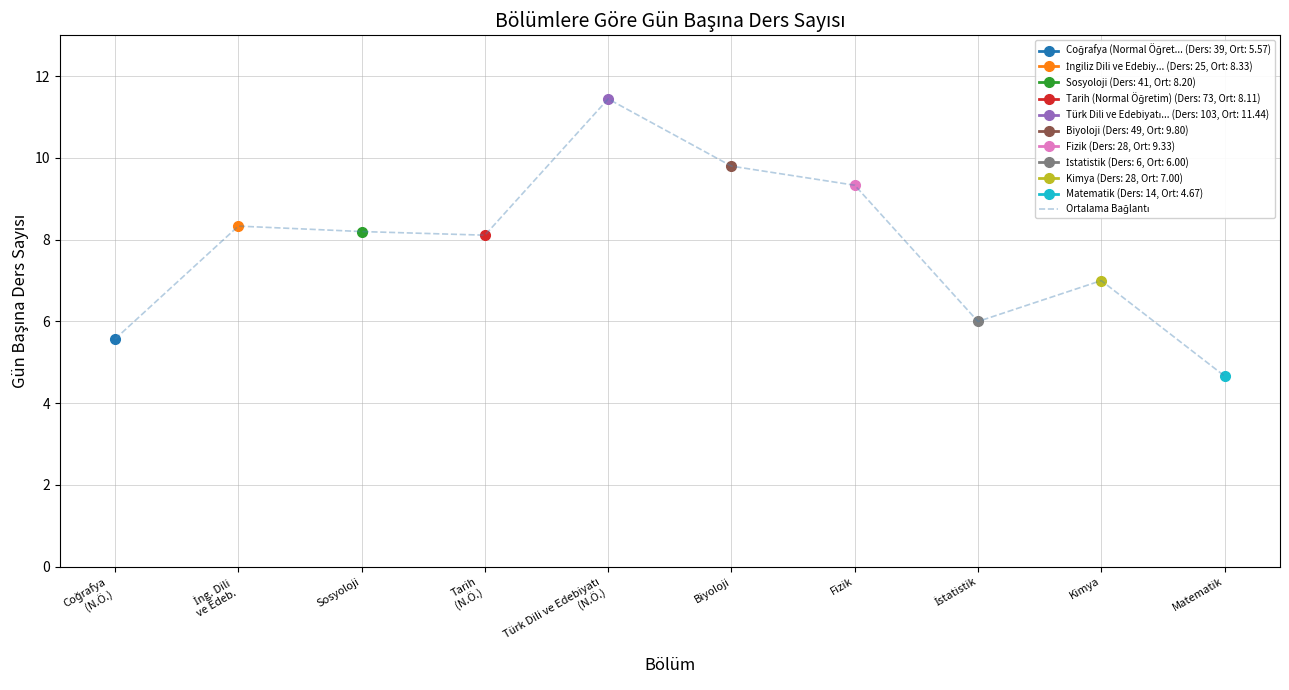

What position from the left is Kimya?

9